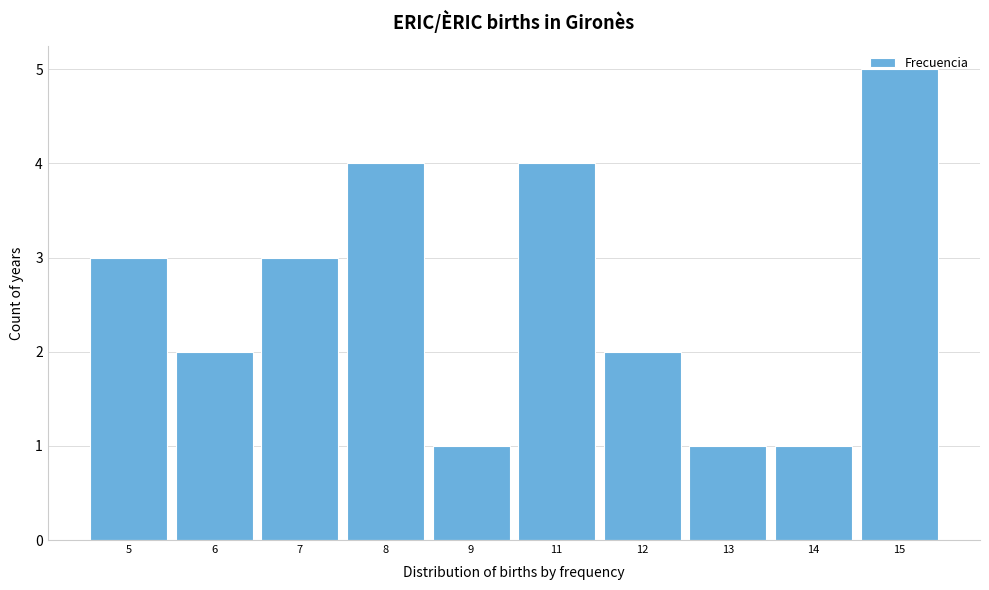

What is the value of the 8th bar from the left?

1